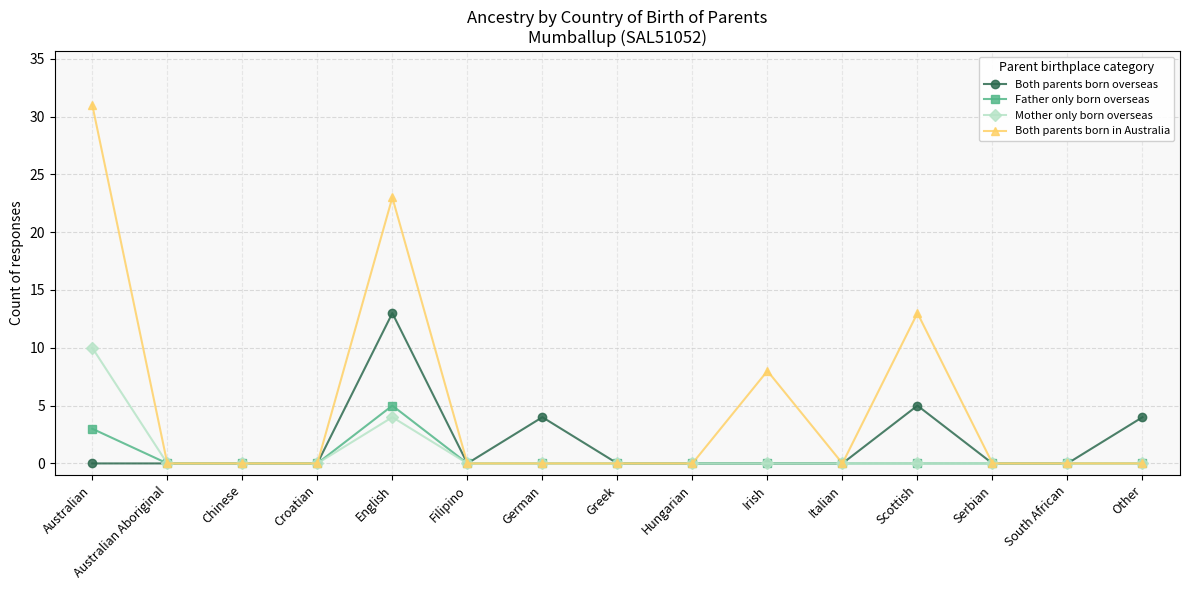

Reading left to right, transcribe all the data shown in this chart.

Both parents born overseas: 0	0	0	0	13	0	4	0	0	0	0	5	0	0	4
Father only born overseas: 3	0	0	0	5	0	0	0	0	0	0	0	0	0	0
Mother only born overseas: 10	0	0	0	4	0	0	0	0	0	0	0	0	0	0
Both parents born in Australia: 31	0	0	0	23	0	0	0	0	8	0	13	0	0	0